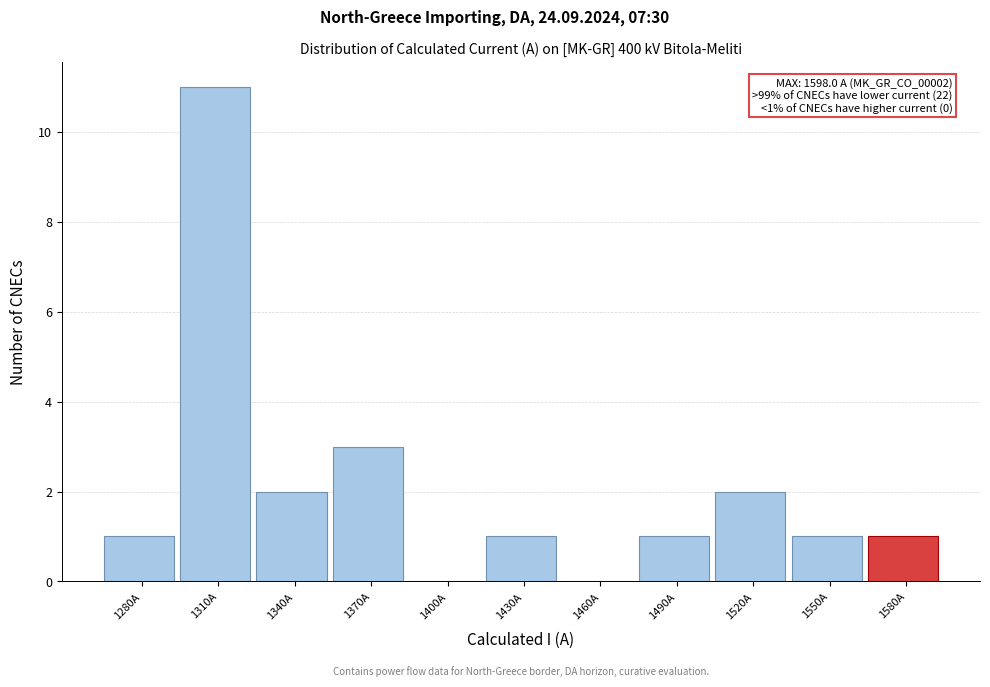

Reading left to right, transcribe all the data shown in this chart.

1280A=1	1310A=11	1340A=2	1370A=3	1400A=0	1430A=1	1460A=0	1490A=1	1520A=2	1550A=1	1580A=1